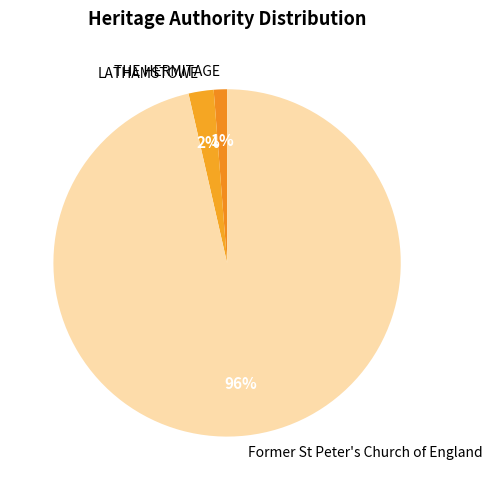

What is the largest slice in the pie chart?

Former St Peter's Church of England